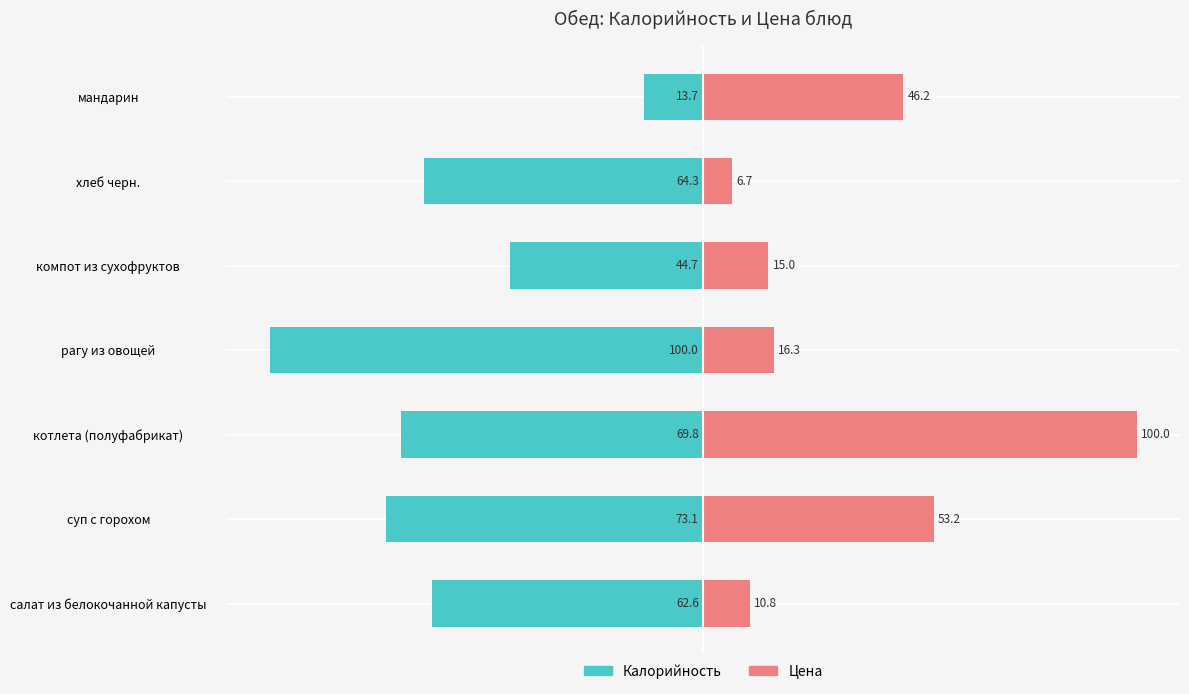

At how many categories does at least one series exceed -55?

7